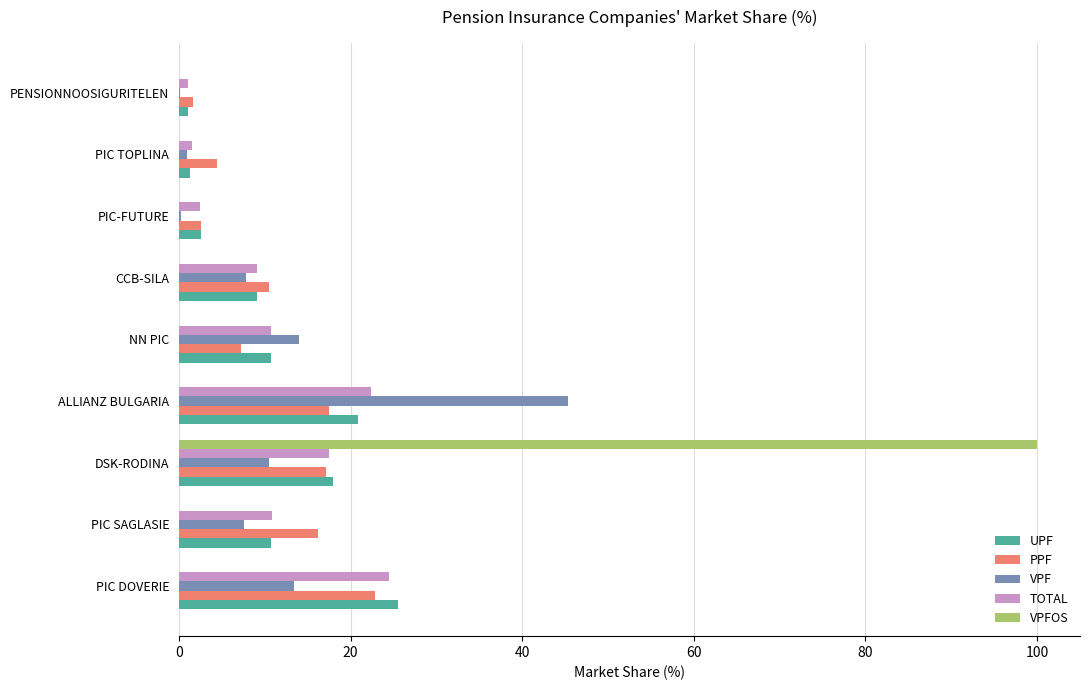

The value of VPFOS at PENSIONNOOSIGURITELEN is 0.0. True or false?

True